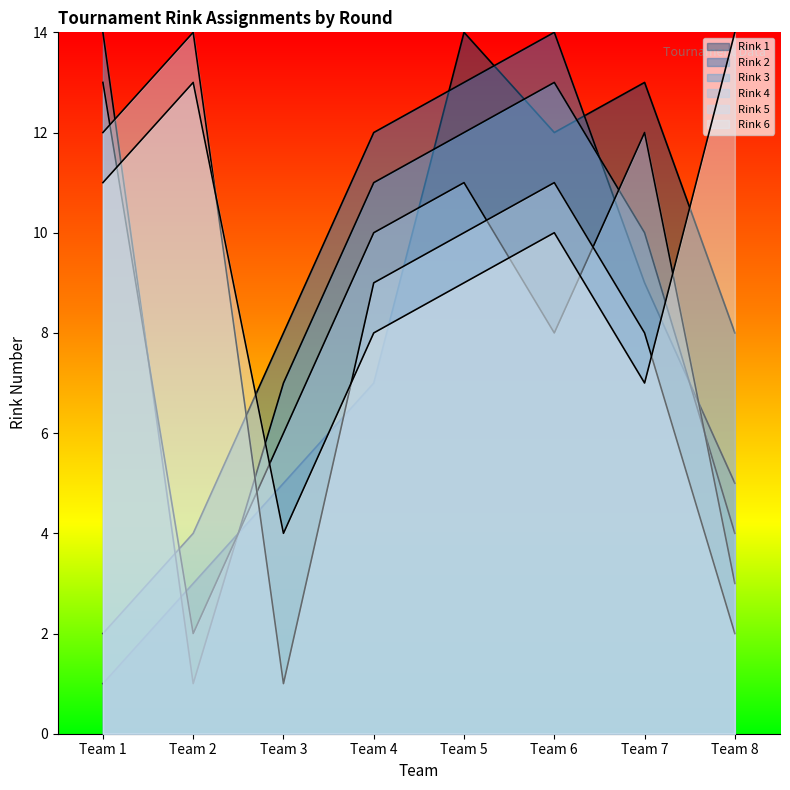

In Rink 4, how many points are lower than both neighbors (excluding endpoints)?

2